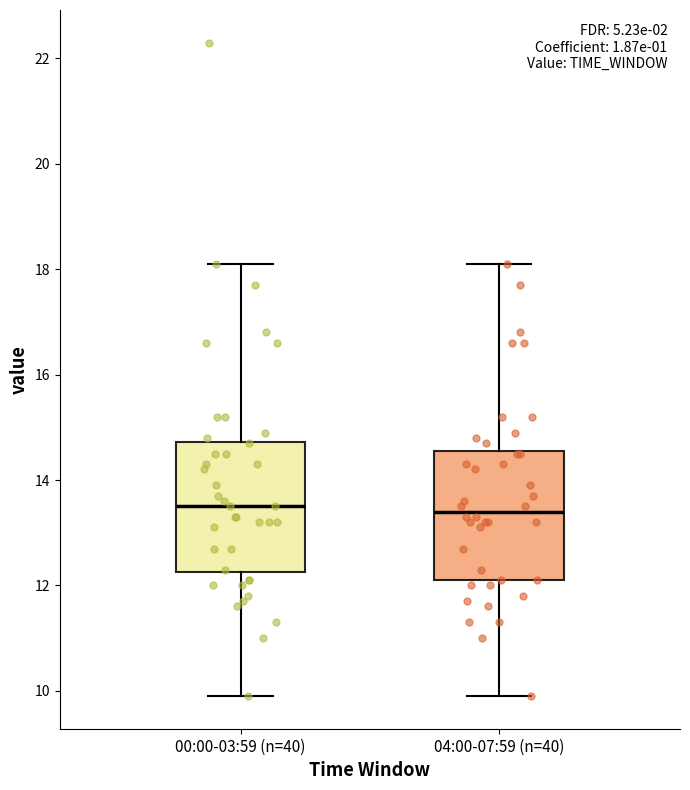

Where is the upper edge of the box for 04:00-07:59 (n=40) on the y-axis? The values are not printed on the chart, so give them approximately, as read against the axis.

14.6